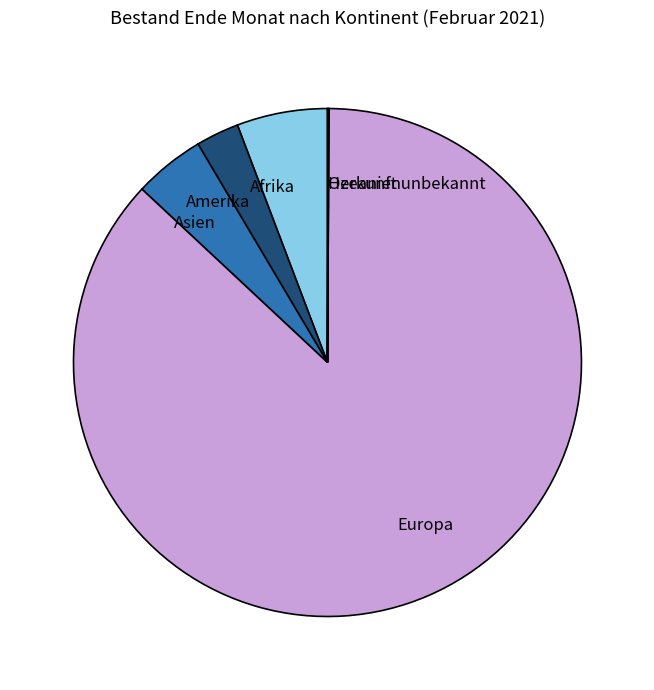

Which category has the biggest portion of the pie?

Europa